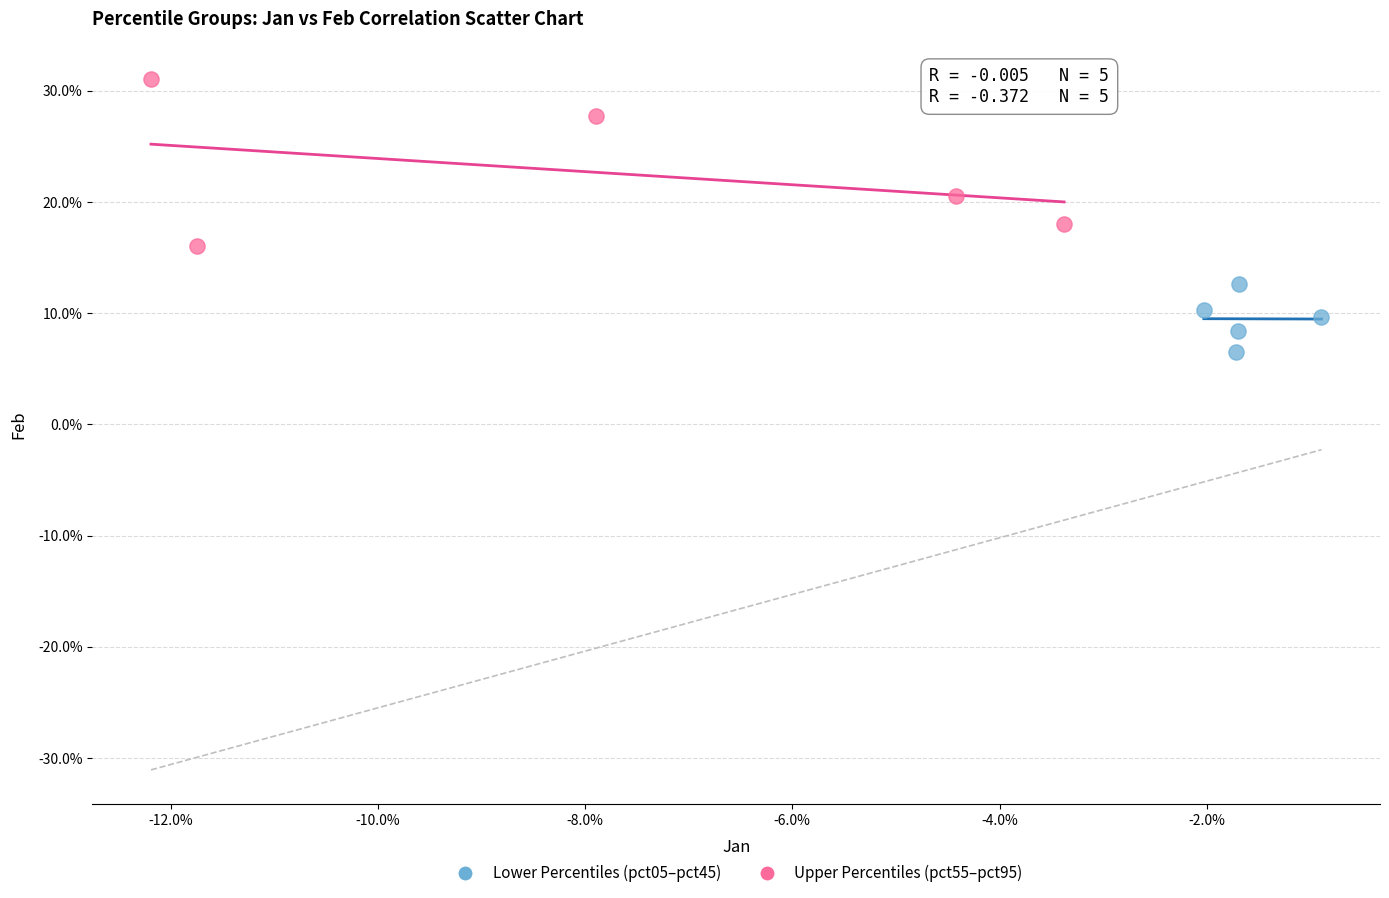

What are all the series names shown in the legend?

Lower Percentiles (pct05–pct45), Upper Percentiles (pct55–pct95)